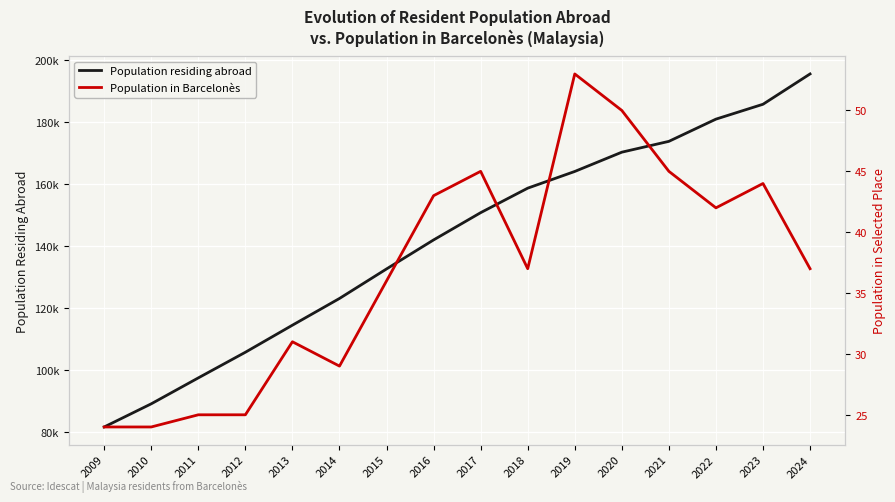

Does the chart display data point markers on the line(s)?

No